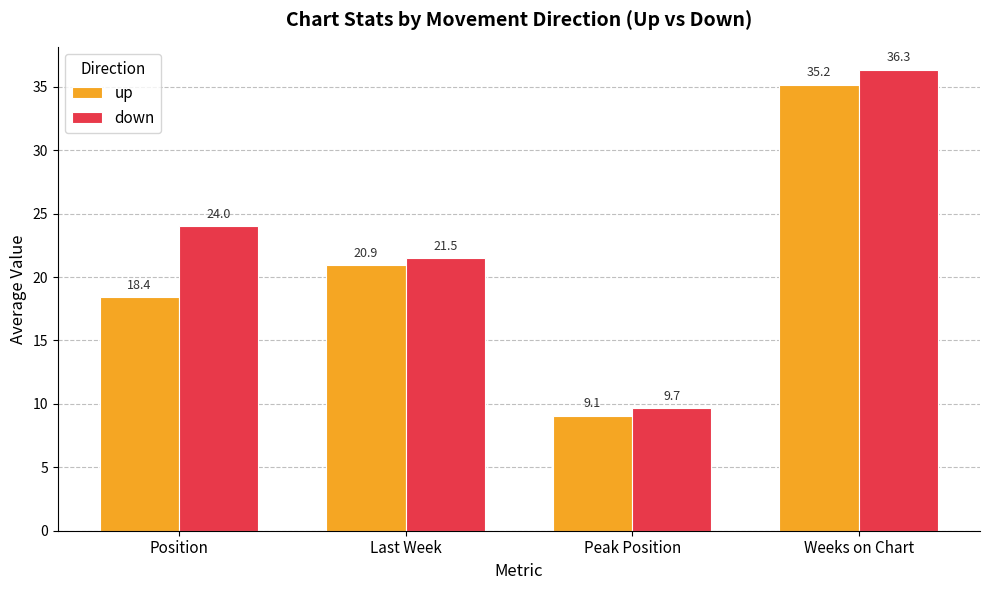

How many groups of bars are there?

4